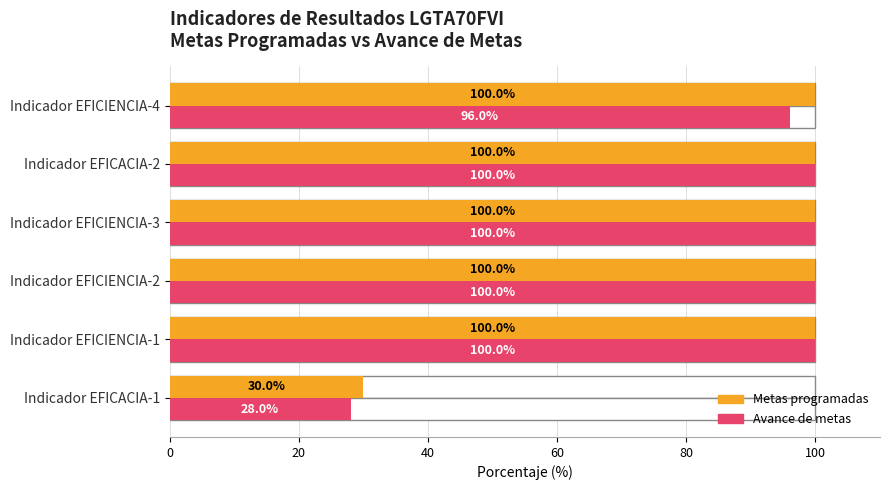

At how many categories does at least one series exceed 97?

5